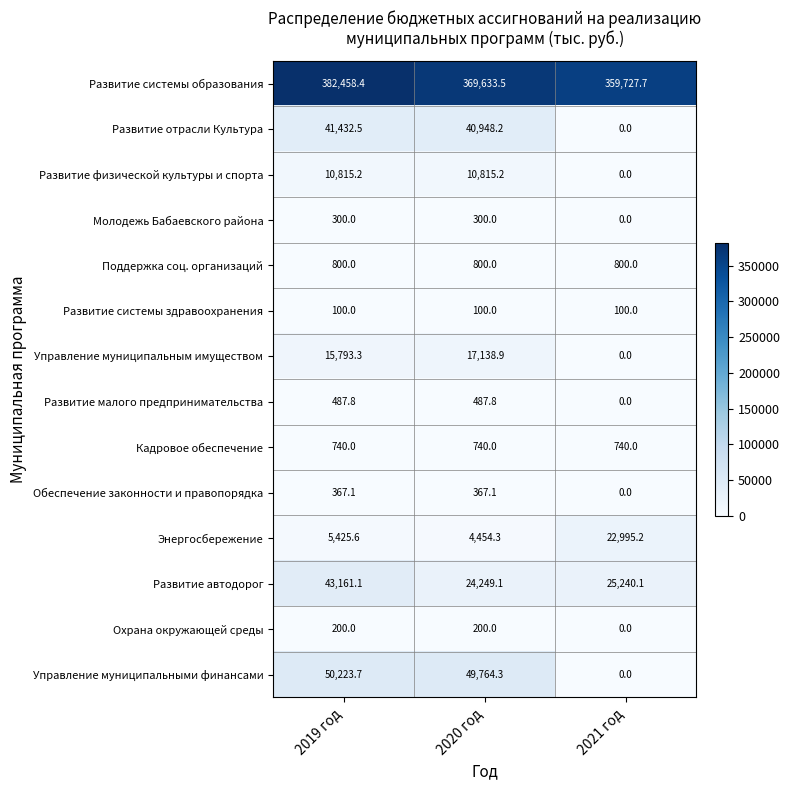

Where is Развитие физической культуры и спорта nearest to the value 5407?

2021 год